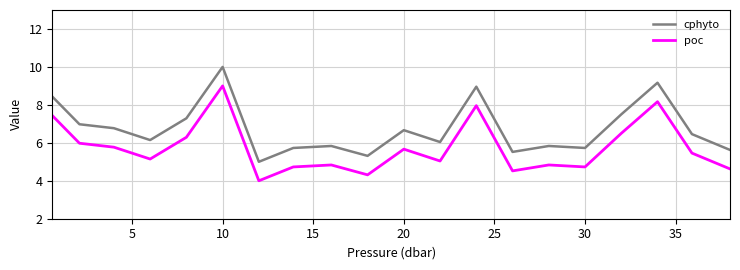

True or false: poc and cphyto intersect in this chart.

False